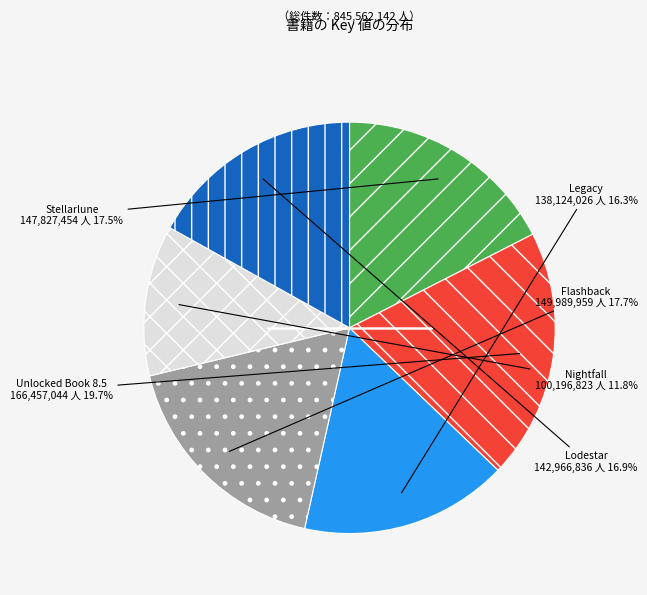

Does any single category account for the majority?

No